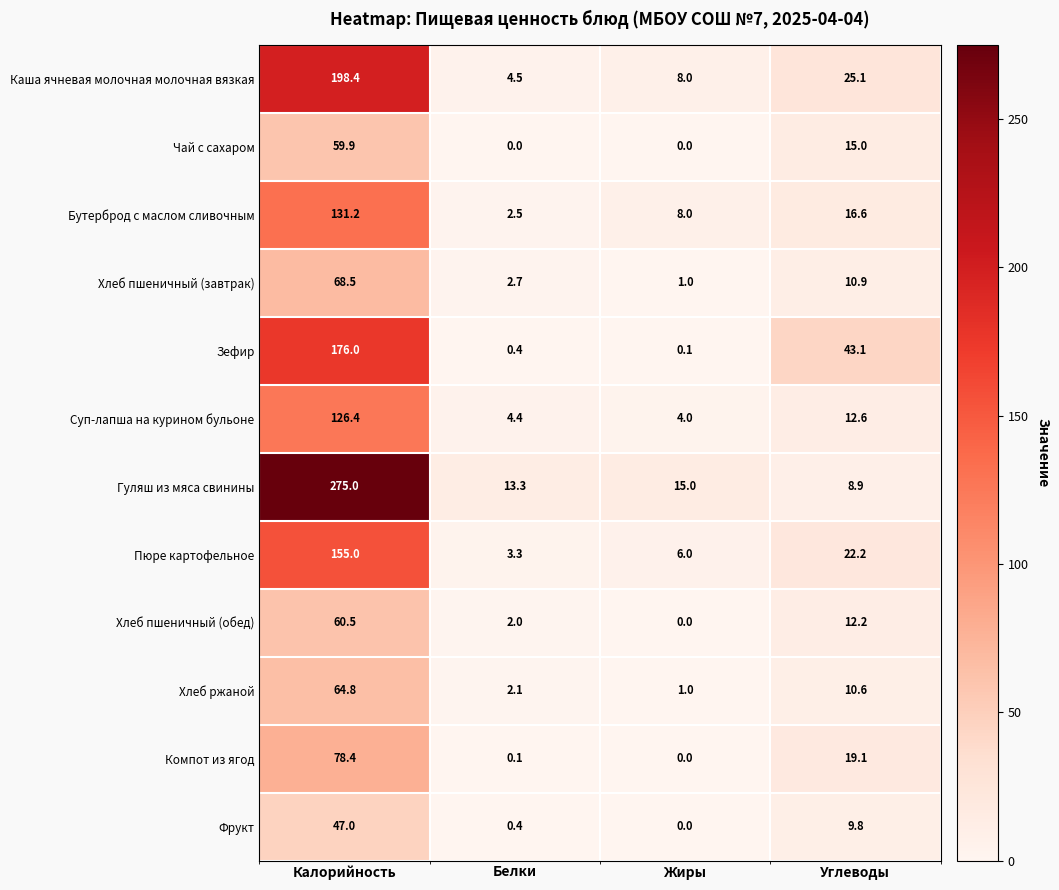

What is the sum of all Гуляш из мяса свинины values?

312.2